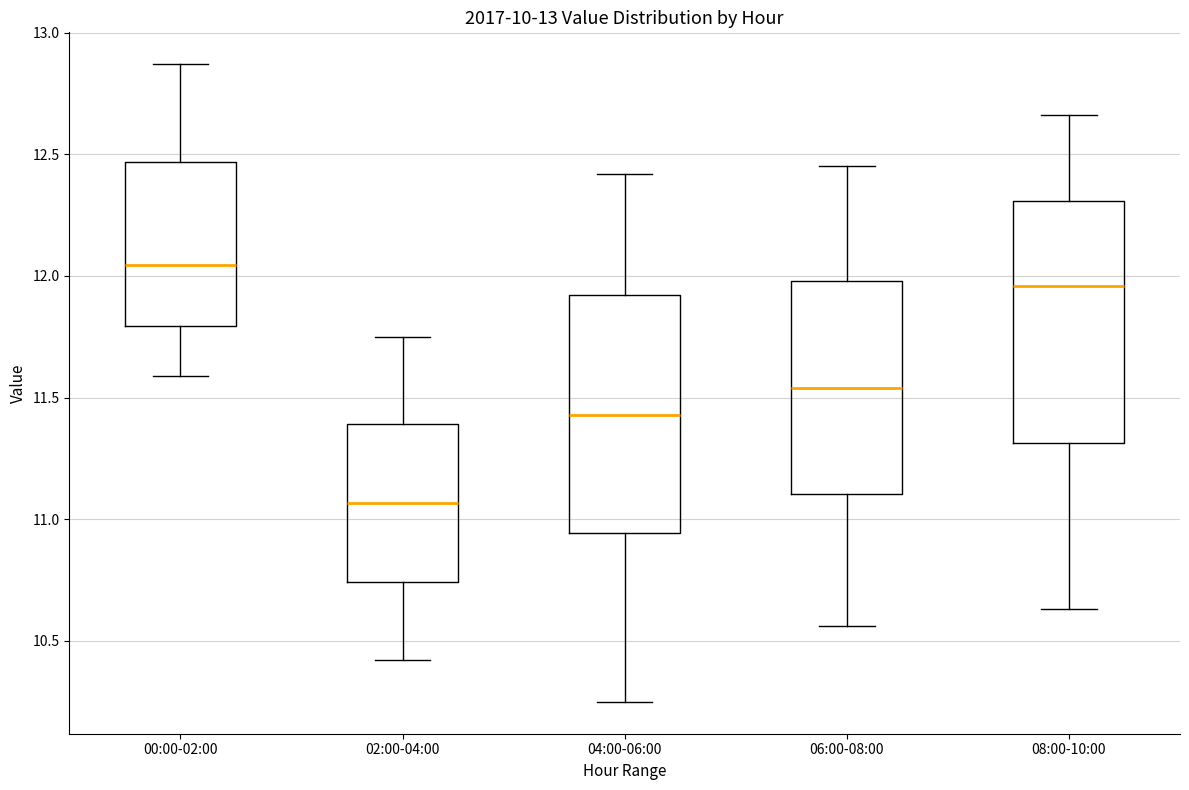

Reading left to right, transcribe this box plot: for each box, give where its median line is, the range the box spans, and where its two whiskers end, as read against the y-axis. The values are not printed on the chart, so give them approximately, as read against the axis.

00:00-02:00: median 12.05, box 11.80 to 12.45, whiskers 11.60 to 12.85
02:00-04:00: median 11.05, box 10.75 to 11.40, whiskers 10.40 to 11.75
04:00-06:00: median 11.45, box 10.95 to 11.90, whiskers 10.25 to 12.40
06:00-08:00: median 11.55, box 11.10 to 12.00, whiskers 10.55 to 12.45
08:00-10:00: median 11.95, box 11.30 to 12.30, whiskers 10.65 to 12.65